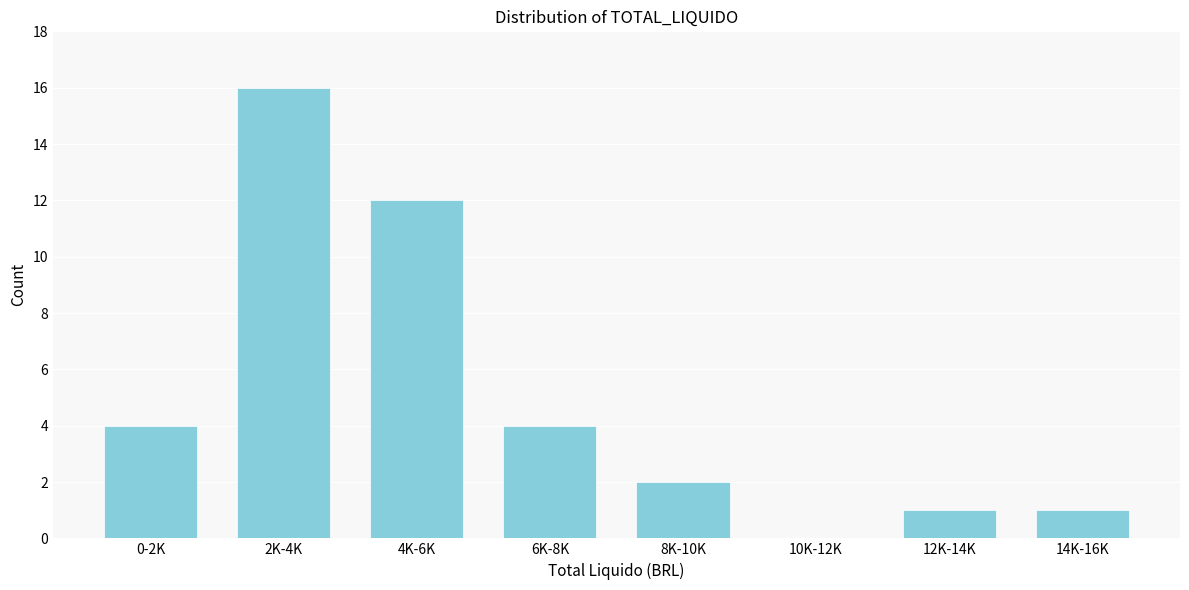

Reading left to right, extract all data points from this chart.

0-2K=4	2K-4K=16	4K-6K=12	6K-8K=4	8K-10K=2	10K-12K=0	12K-14K=1	14K-16K=1